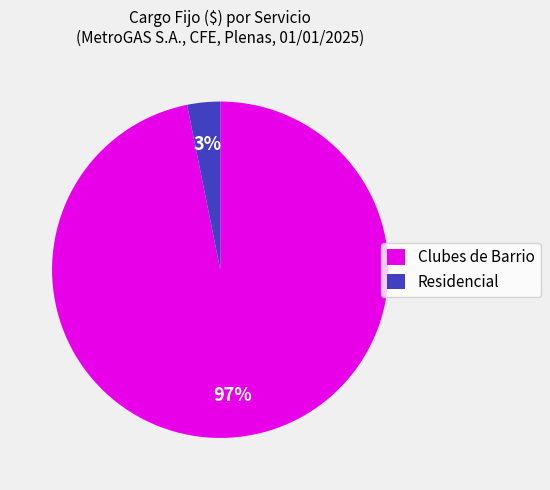

What is the majority slice?

Clubes de Barrio